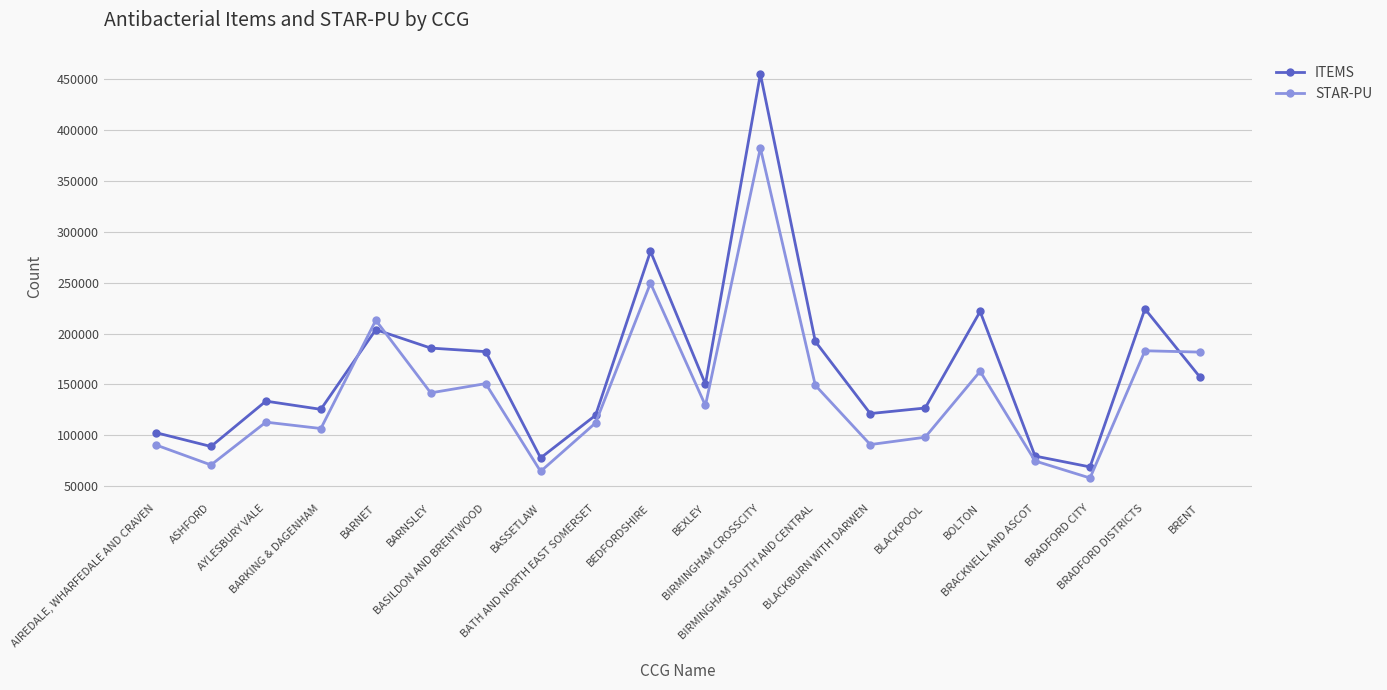

Which series has the largest total across all categories?

ITEMS